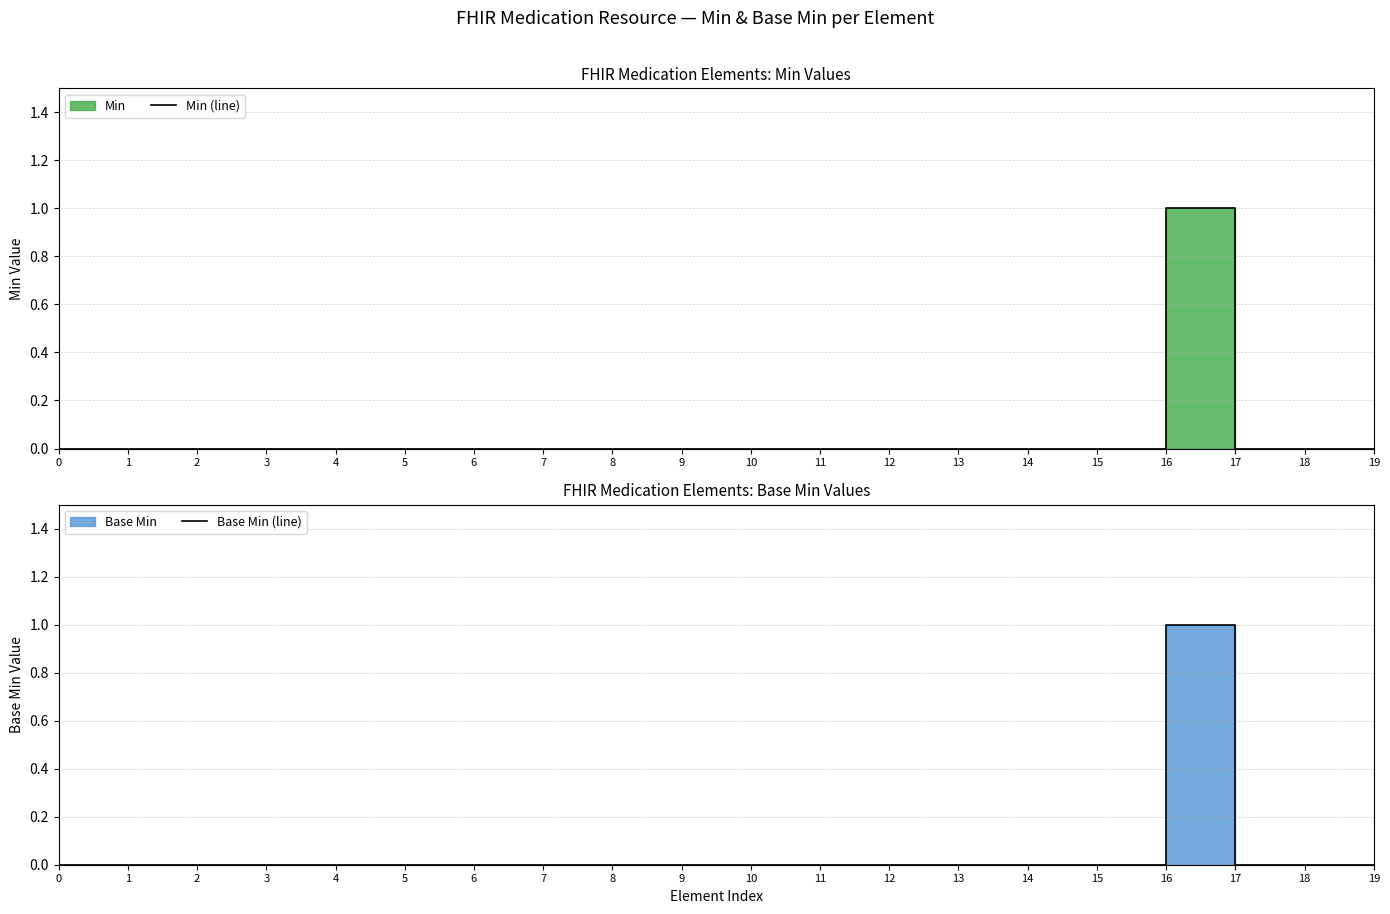

True or false: Min (line) has a value of -1 at 14.

False